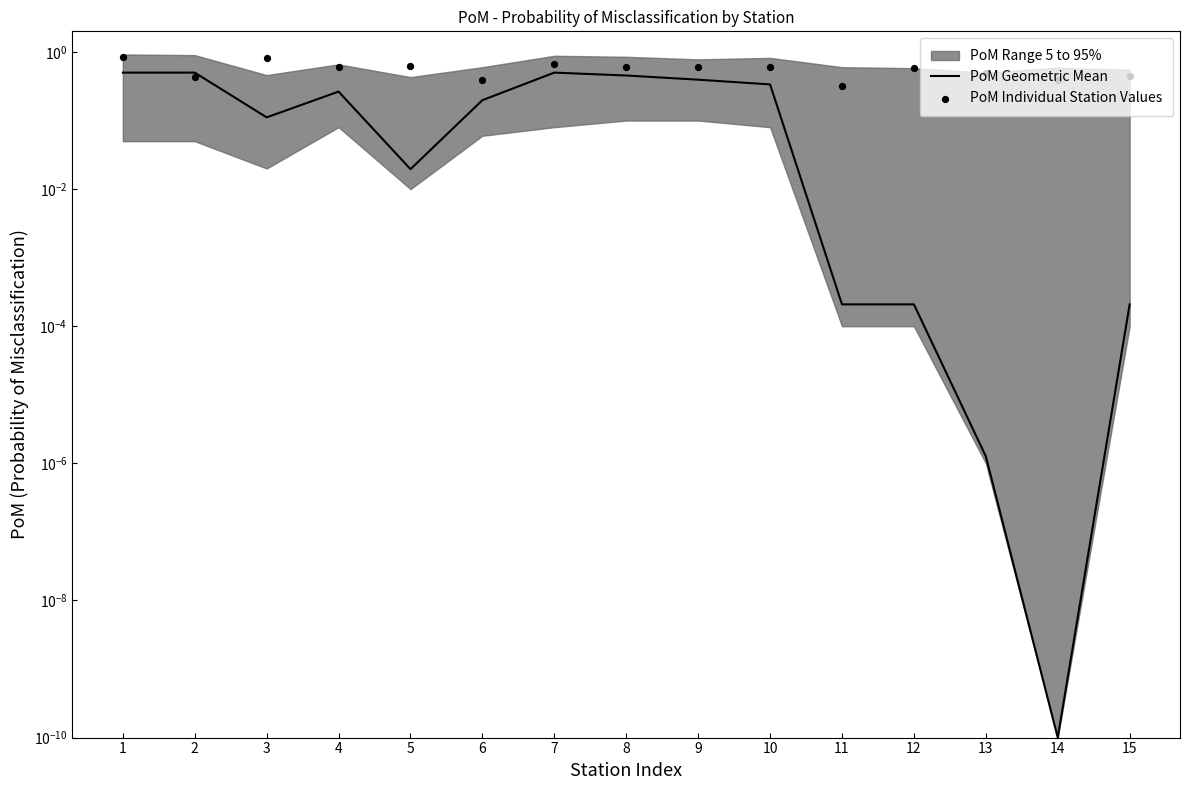

Which series has the largest total across all categories?

PoM Individual Station Values